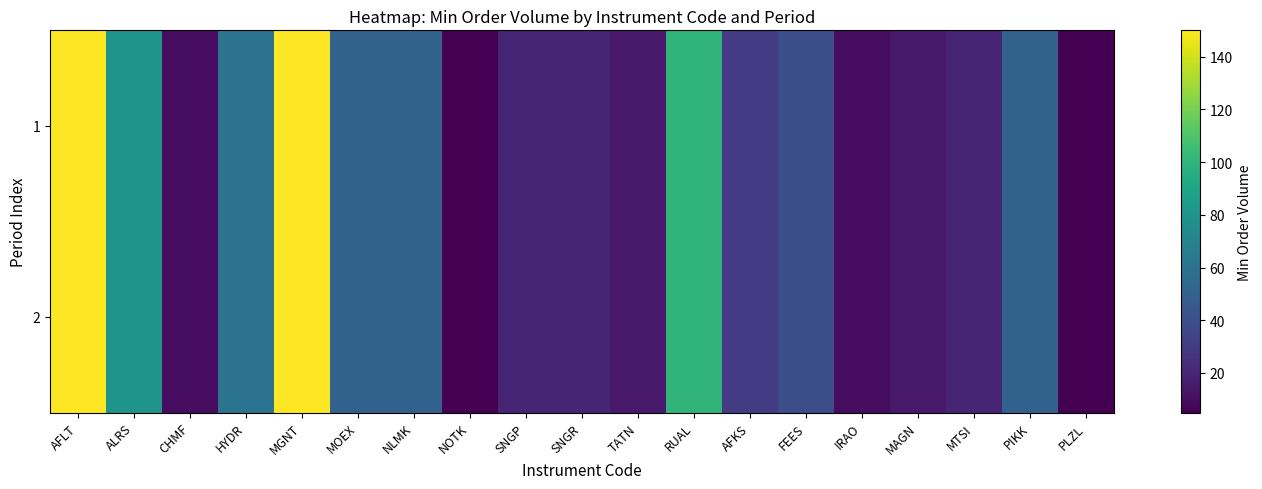

Which series changed the most between MOEX and NLMK?

1